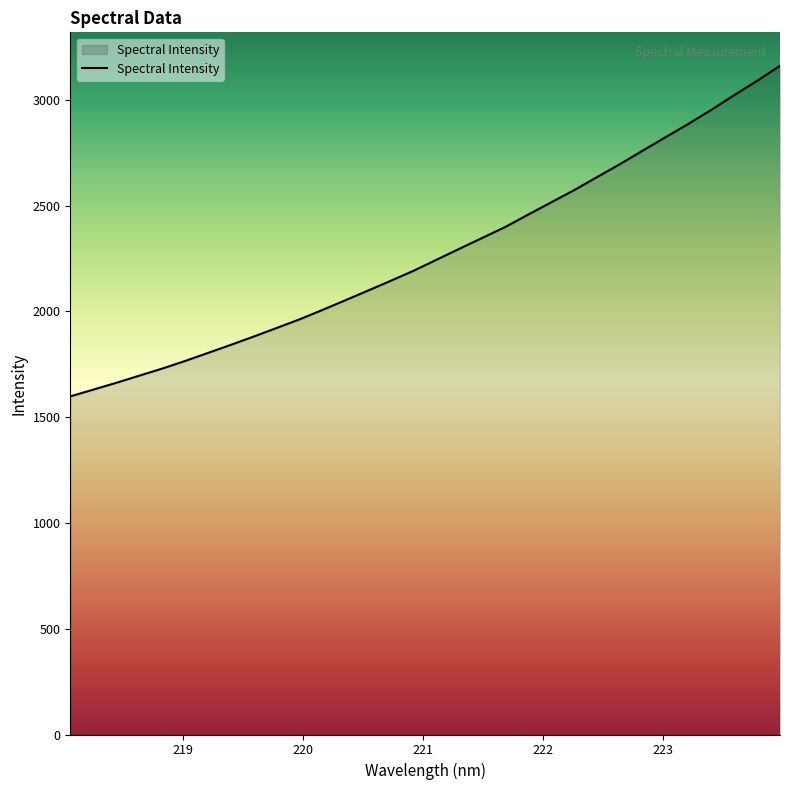

What is the minimum value shown in the chart?

1598.0